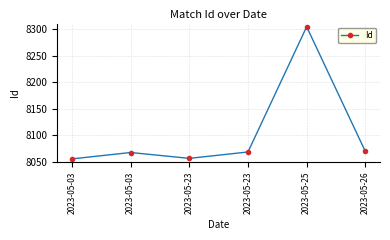

What is the value of the 5th point from the left?

8304